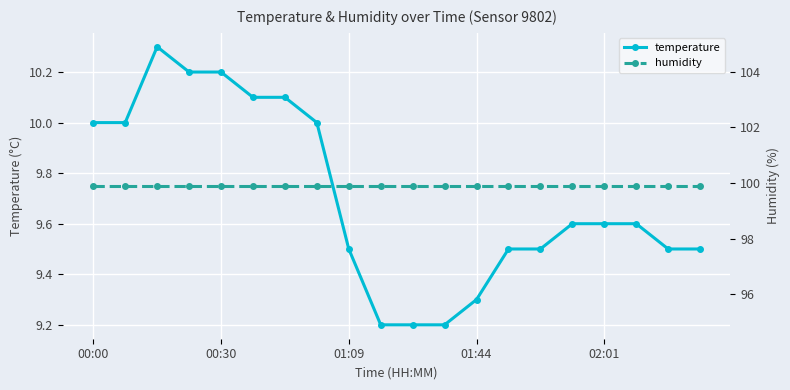

True or false: humidity has a value of 178.1 at 15.

False